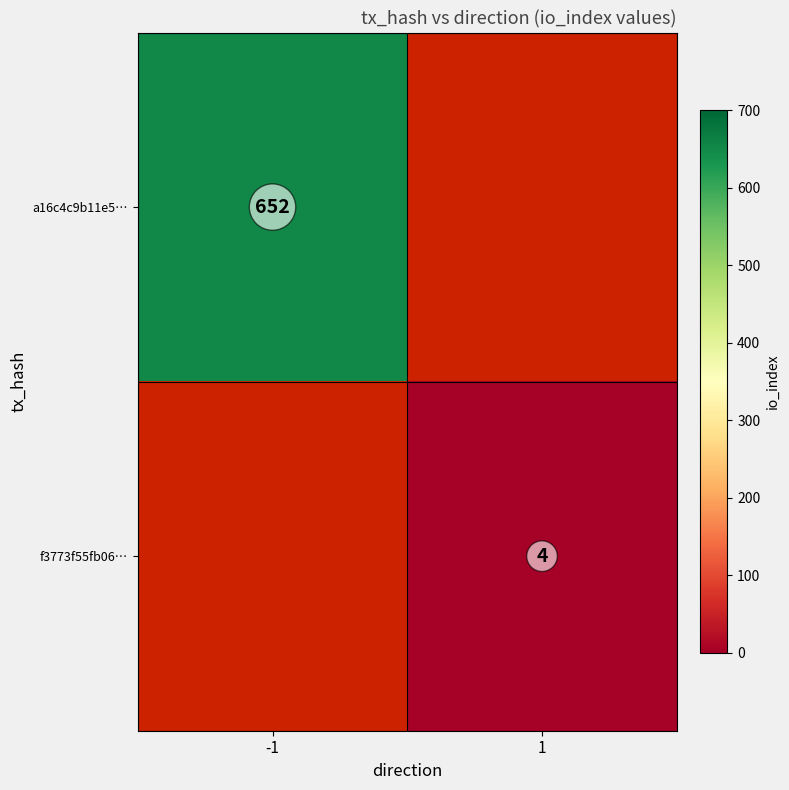

The value of a16c4c9b11e5… at -1 is 652. True or false?

True